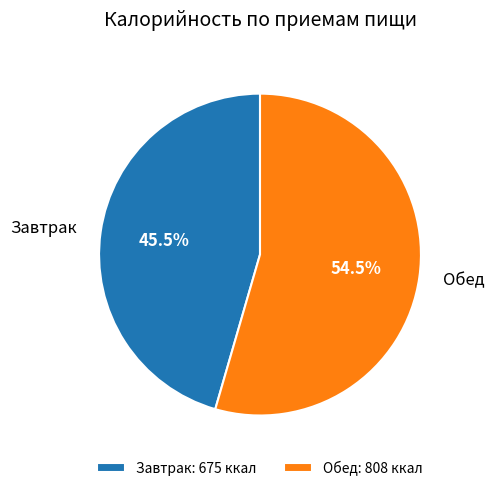

Approximately how many times larger is the value at Обед compared to Завтрак?

1.2